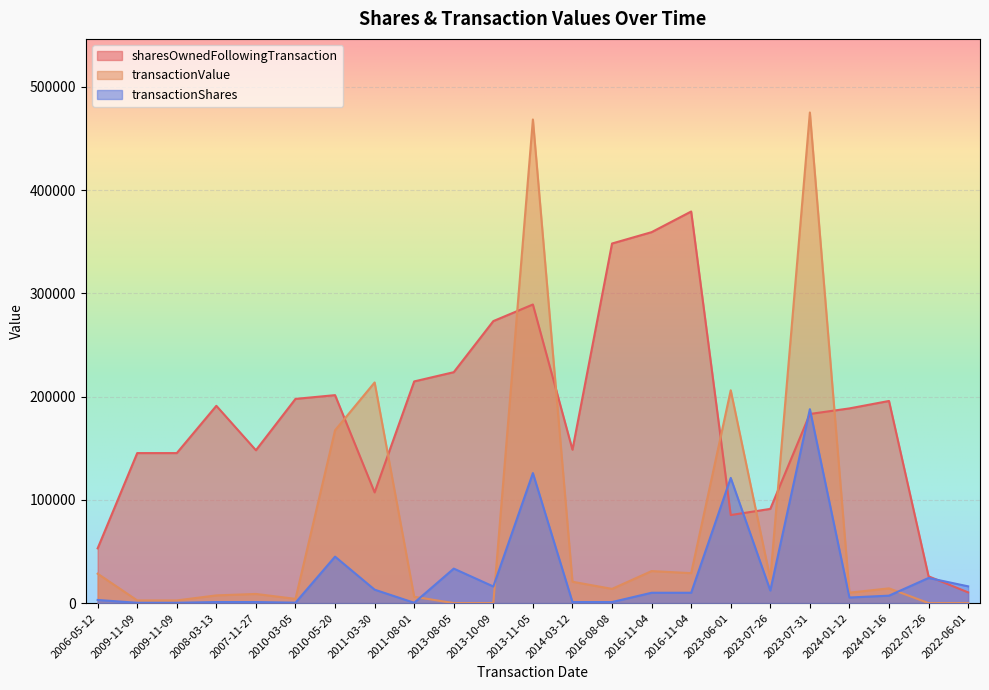

List the series in order of their peak value, highest first.

transactionValue, sharesOwnedFollowingTransaction, transactionShares